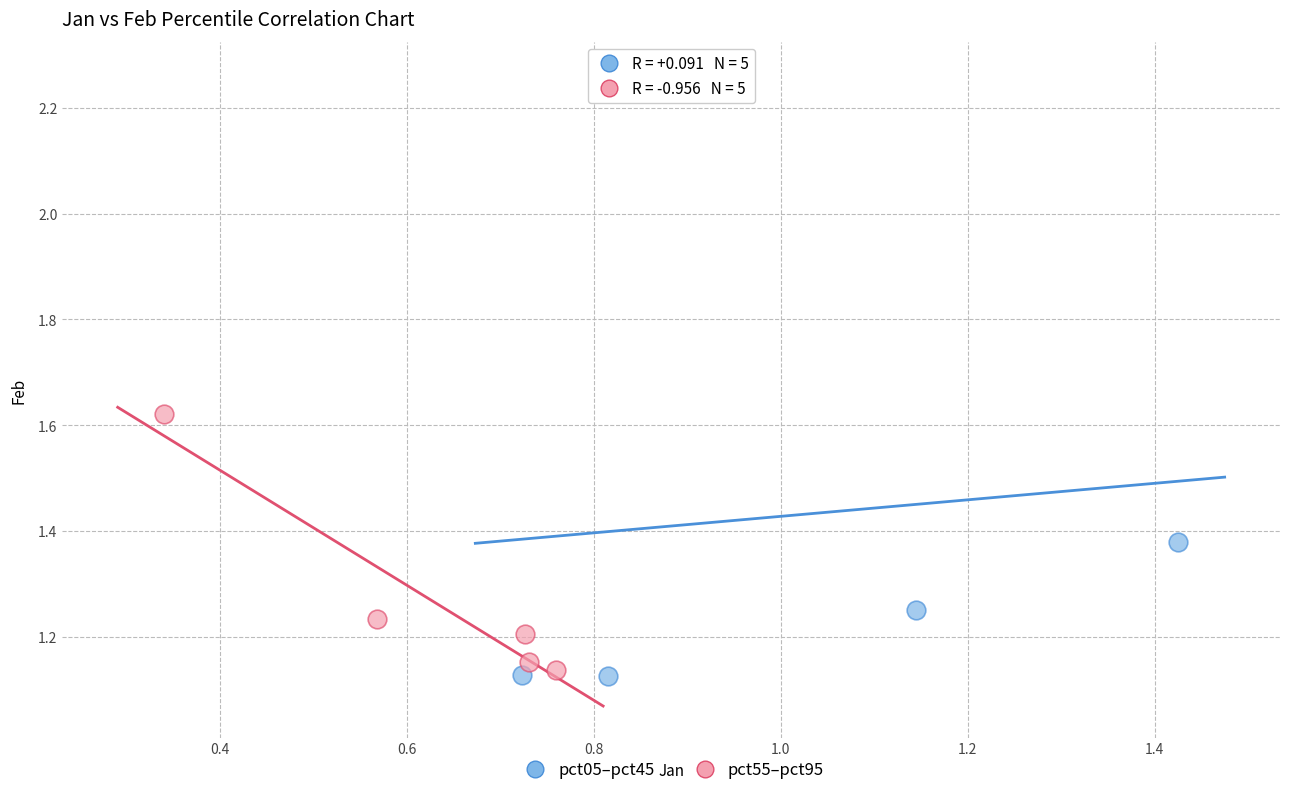

What are all the series names shown in the legend?

pct05–pct45, pct55–pct95